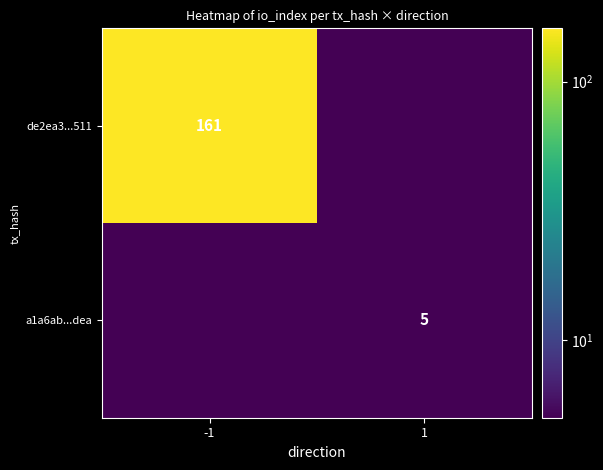

The value of de2ea3...511 at -1 is 95.1. True or false?

False